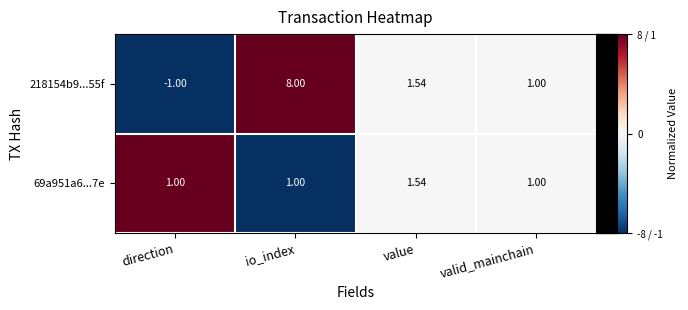

Which series has the widest spread of values?

218154b9...55f